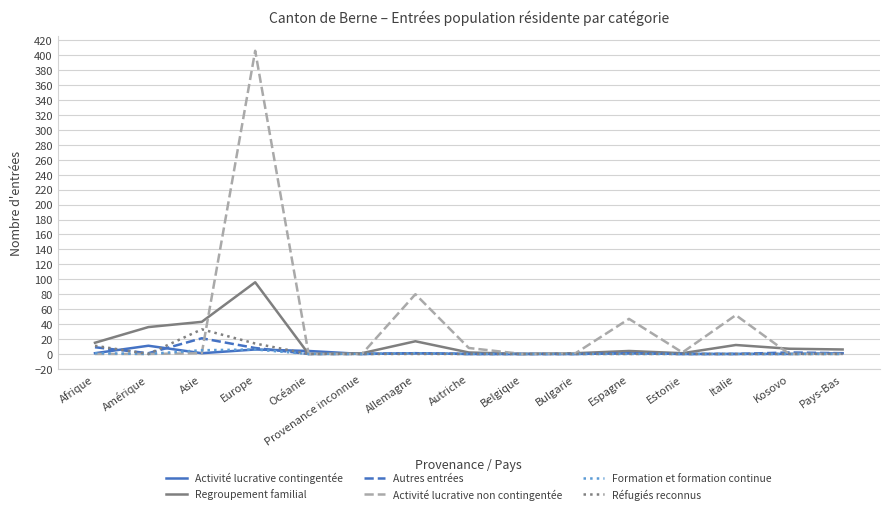

The value of Regroupement familial at Asie is 43. True or false?

True